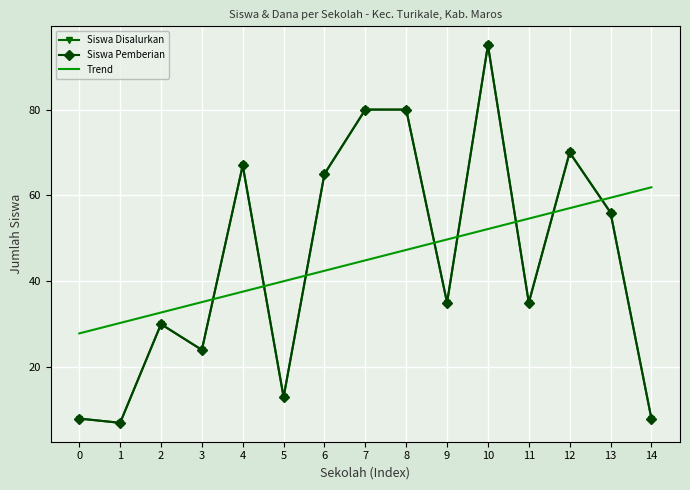

Read the Siswa Disalurkan value at 9.

35.0